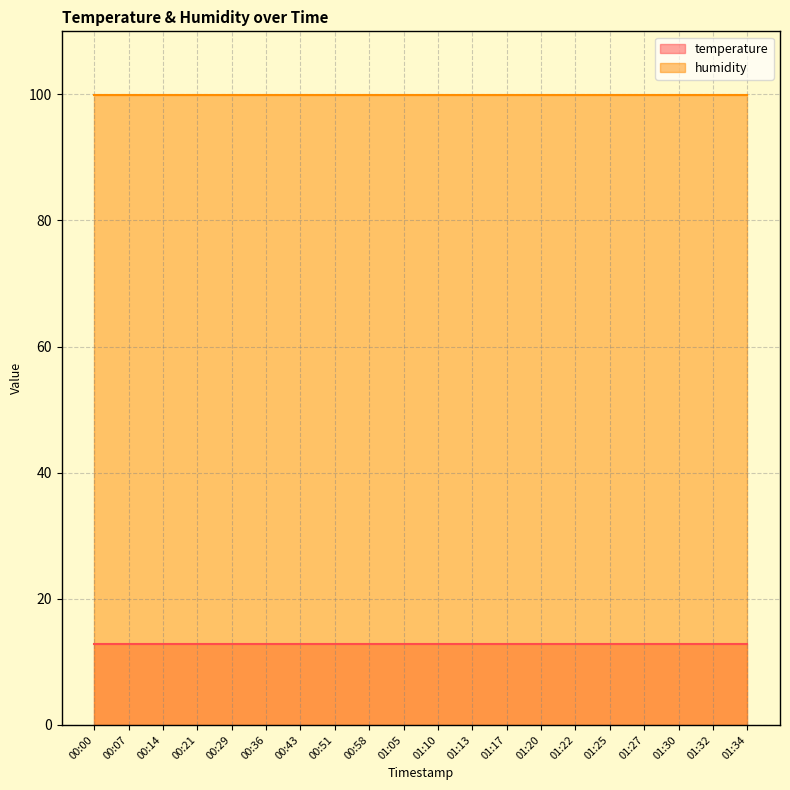

True or false: humidity and temperature intersect in this chart.

False